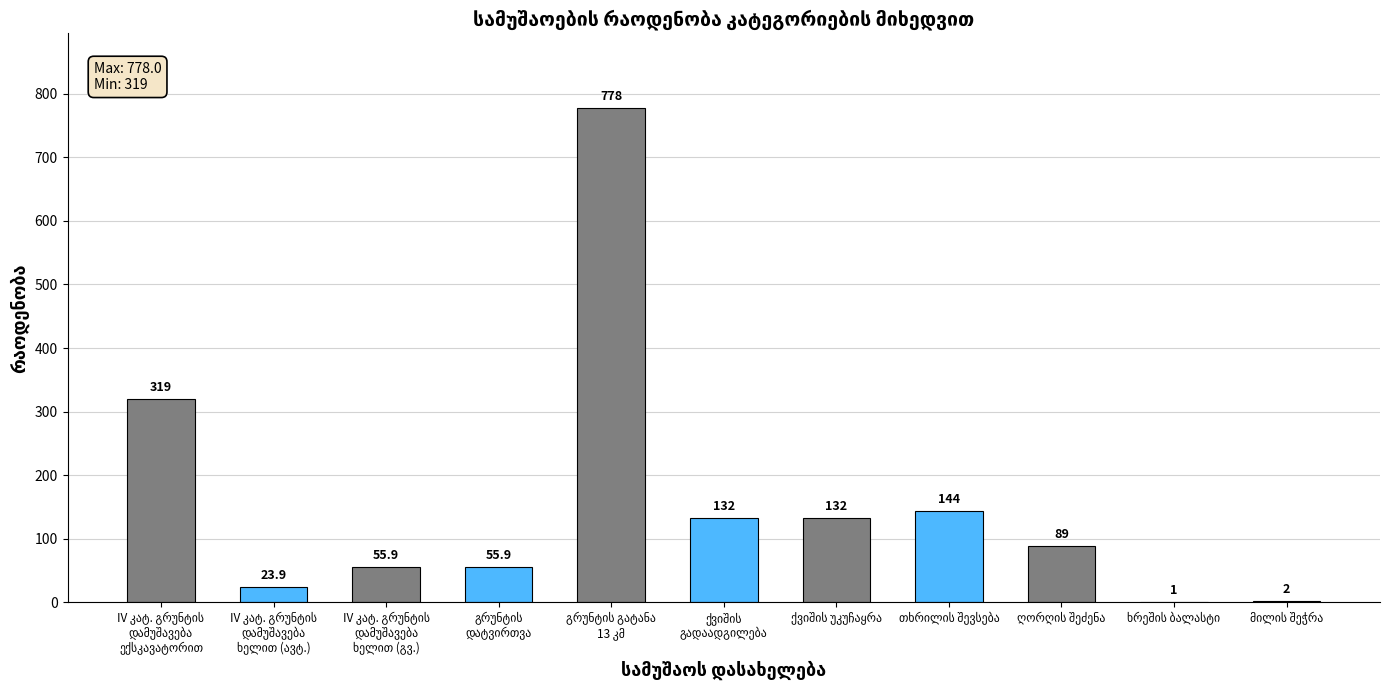

What is the difference between the maximum and minimum values?

777.0